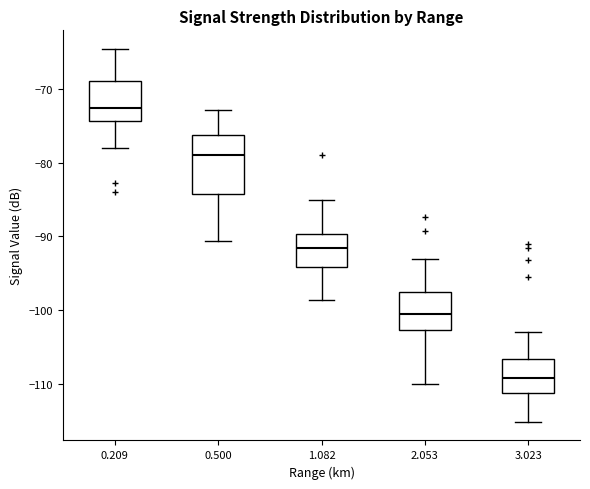

Reading left to right, transcribe this box plot: for each box, give where its median line is, the range the box spans, and where its two whiskers end, as read against the y-axis. The values are not printed on the chart, so give them approximately, as read against the axis.

0.209: median -72, box -74 to -69, whiskers -78 to -64
0.500: median -79, box -84 to -76, whiskers -91 to -73
1.082: median -92, box -94 to -90, whiskers -99 to -85
2.053: median -100, box -103 to -98, whiskers -110 to -93
3.023: median -109, box -111 to -107, whiskers -115 to -103